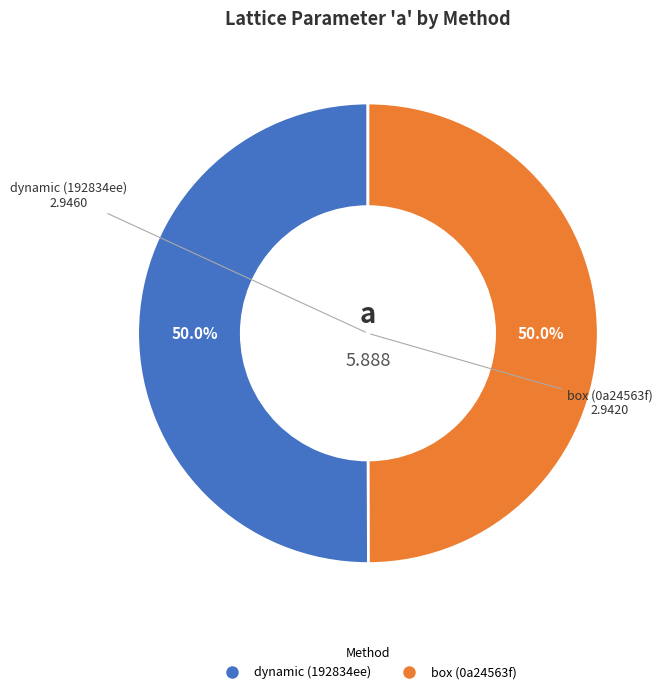

True or false: box (0a24563f) accounts for 38% of the total.

False